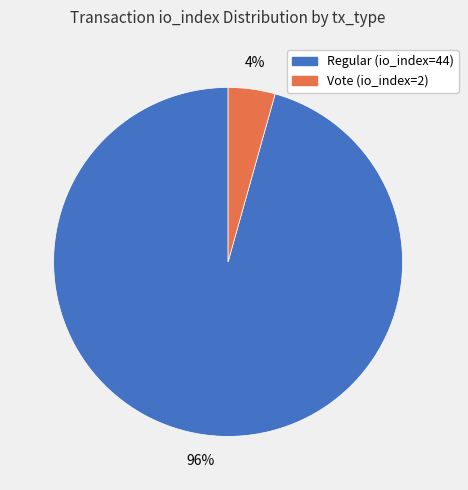

Which slice represents more than half of the pie?

Regular (io_index=44)